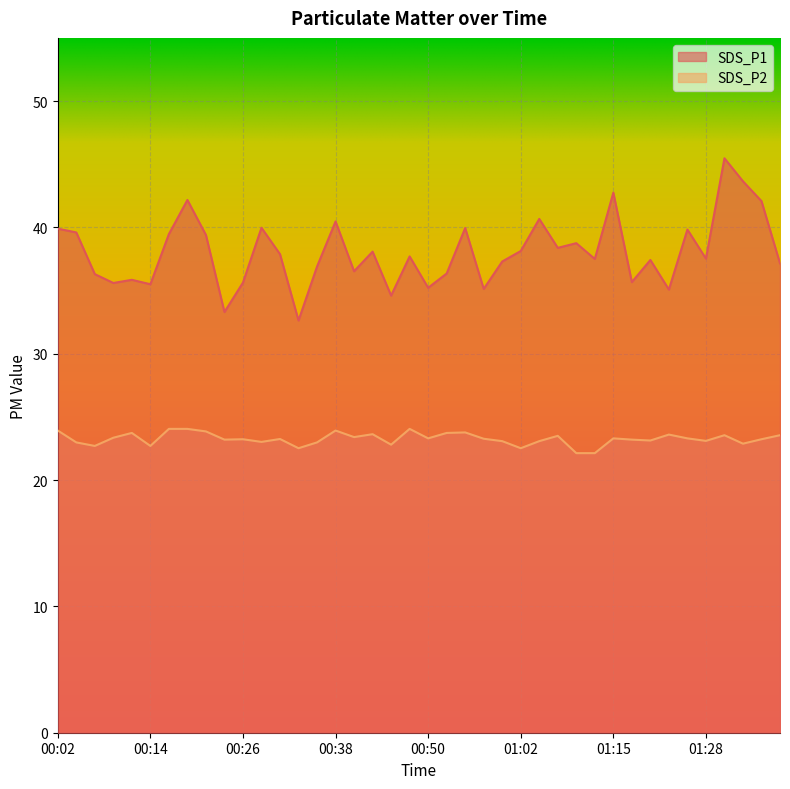

Rank the categories by SDS_P1 value from highest to lowest.

01:30, 01:32, 01:15, 00:19, 01:35, 01:05, 00:38, 00:28, 00:55, 00:02, 01:25, 00:04, 00:16, 00:21, 01:10, 01:08, 01:02, 00:43, 00:31, 00:48, 01:28, 01:13, 01:20, 01:00, 01:37, 00:36, 00:40, 00:52, 00:06, 00:11, 01:18, 00:26, 00:09, 00:14, 00:50, 00:57, 01:23, 00:45, 00:23, 00:33